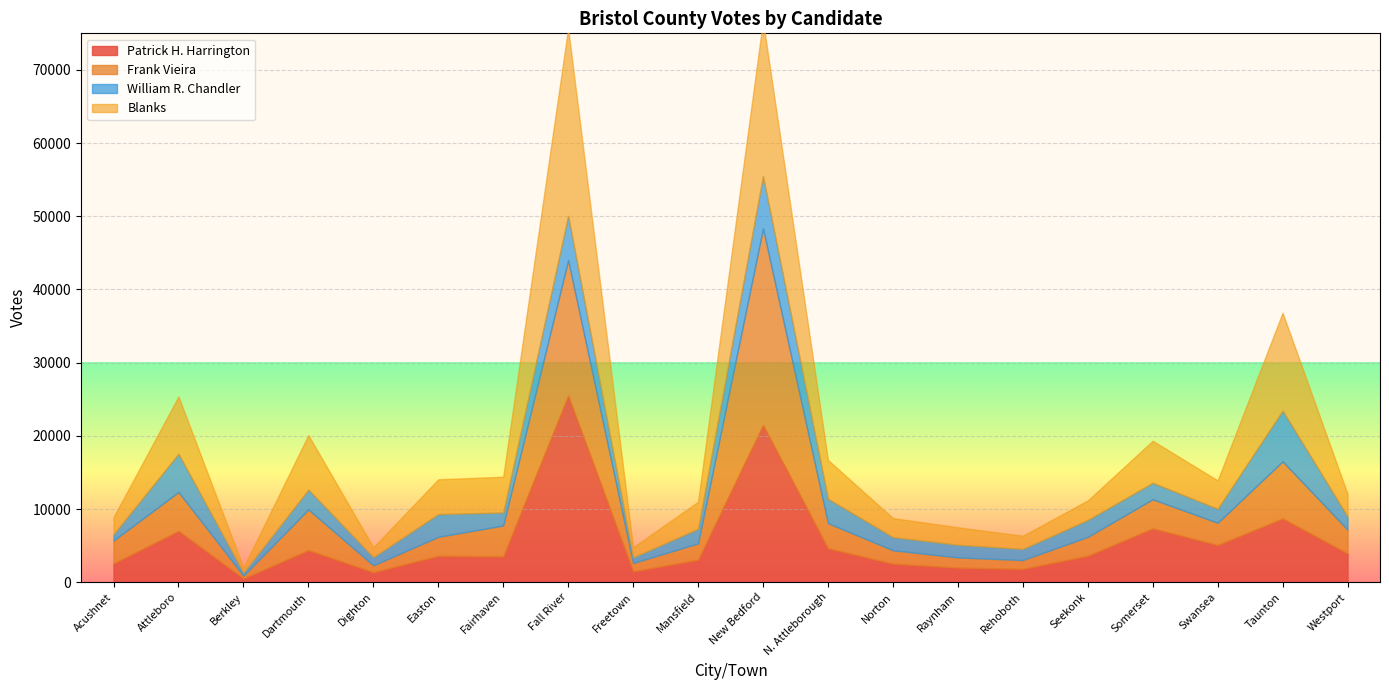

What value does the Patrick H. Harrington series have at Norton, to the nearest 50?

2550